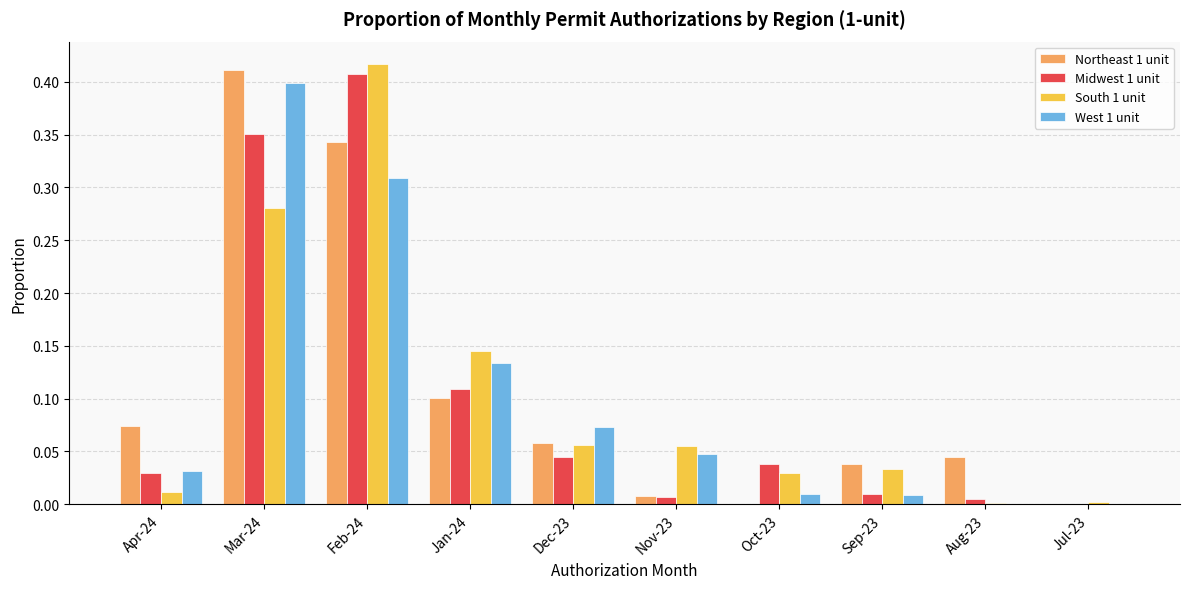

Which series changed the most between Mar-24 and Oct-23?

Northeast 1 unit